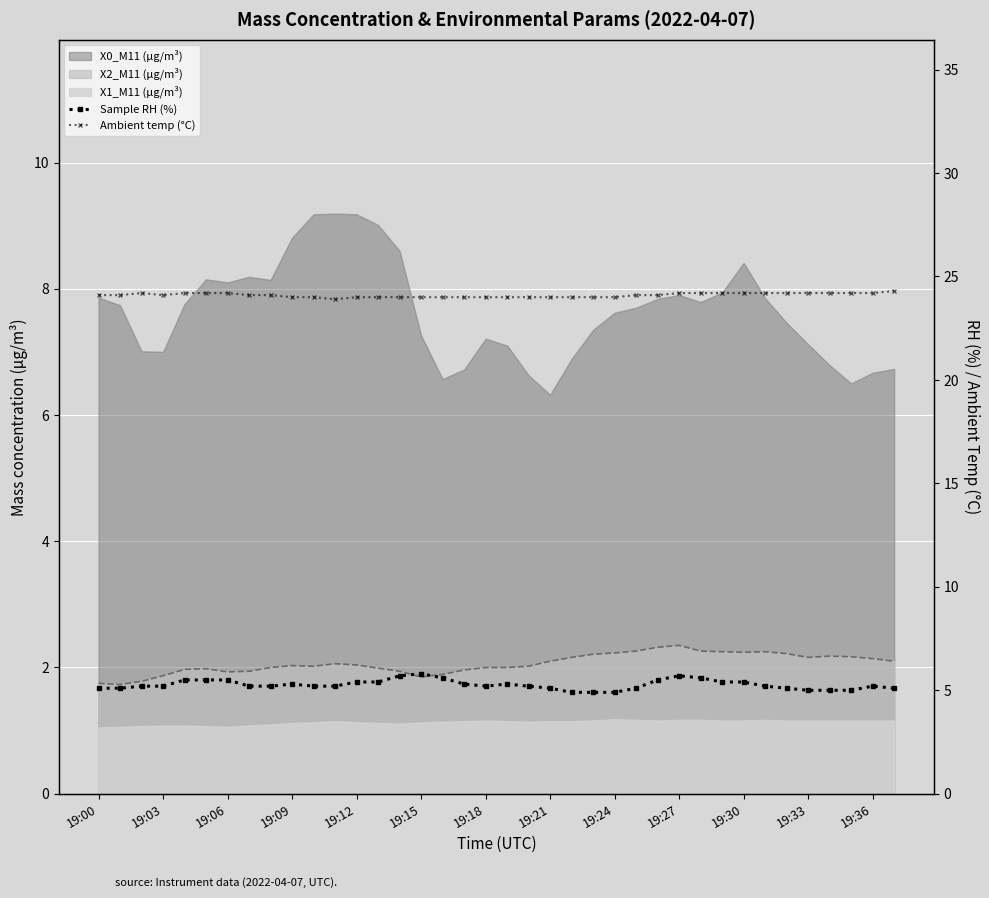

Rank the series at 25 from lowest to highest value.

Sample RH (%), Ambient temp (°C)